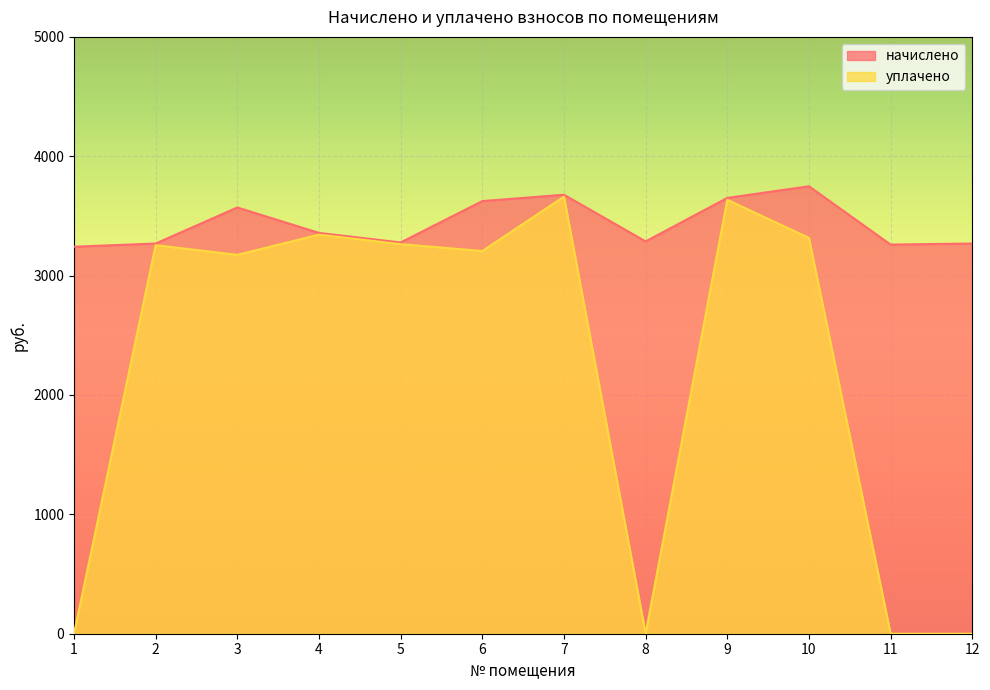

How many data points in уплачено are above 3254?

6